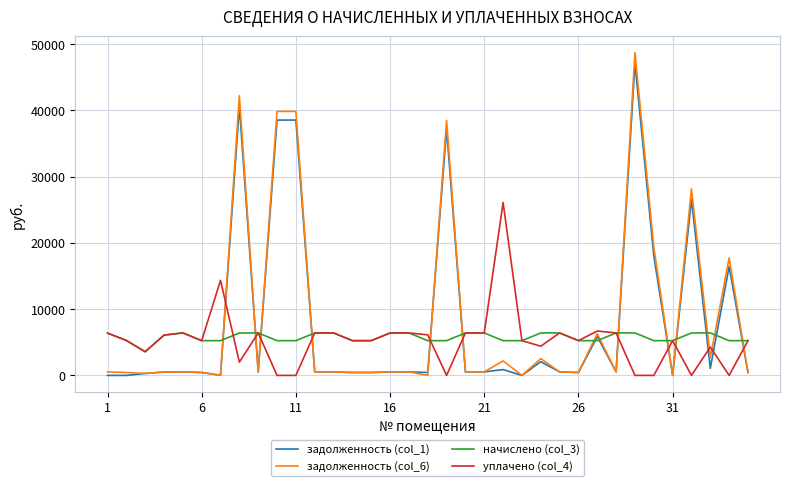

Count the number of data series in this chart.

4